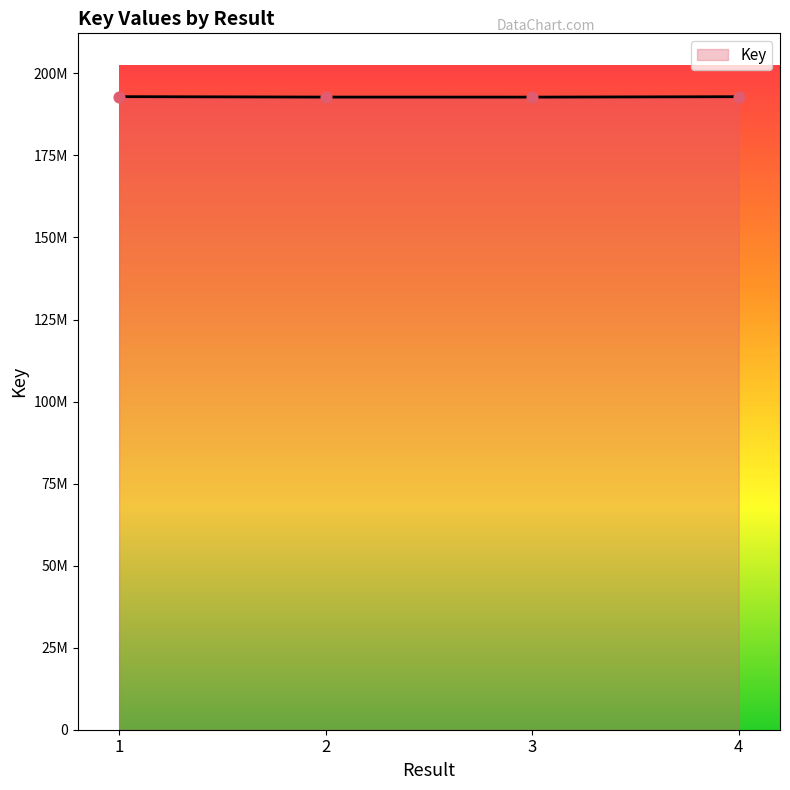

What is the change in value from 1 to 3?

-144687